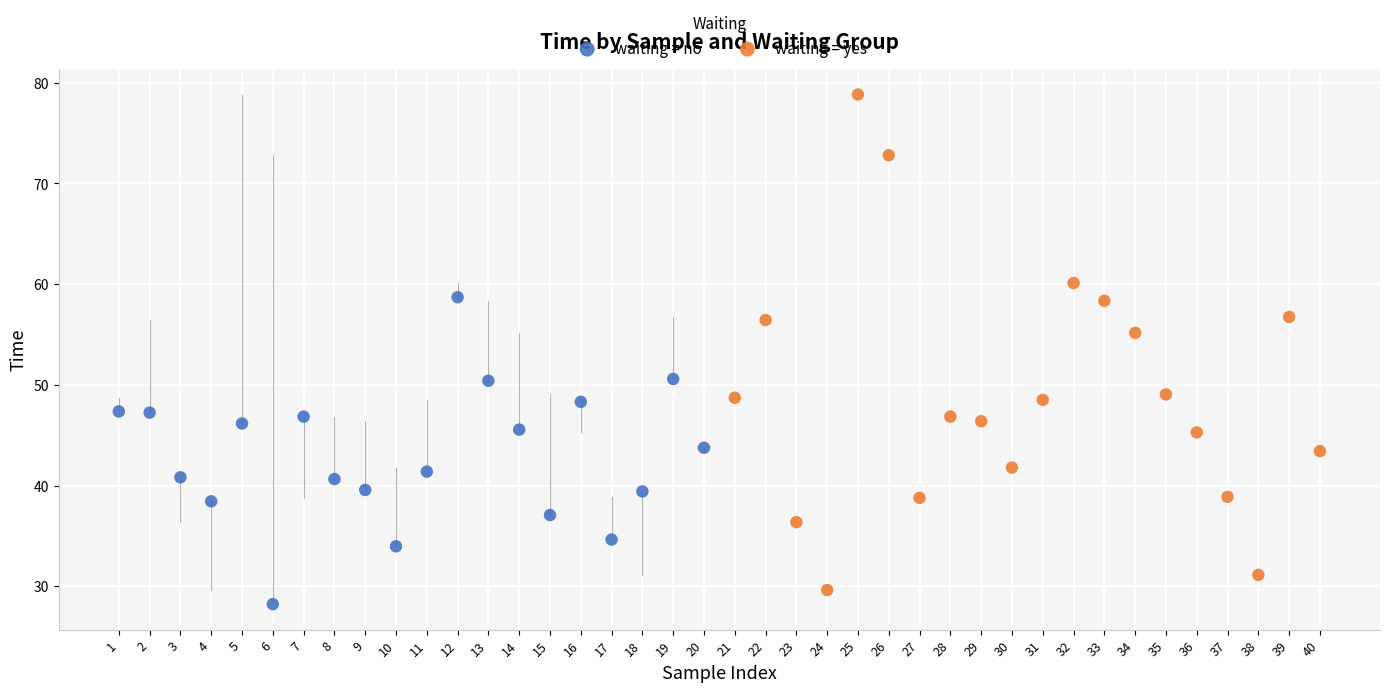

Which series contains the highest Y value?

waiting = yes